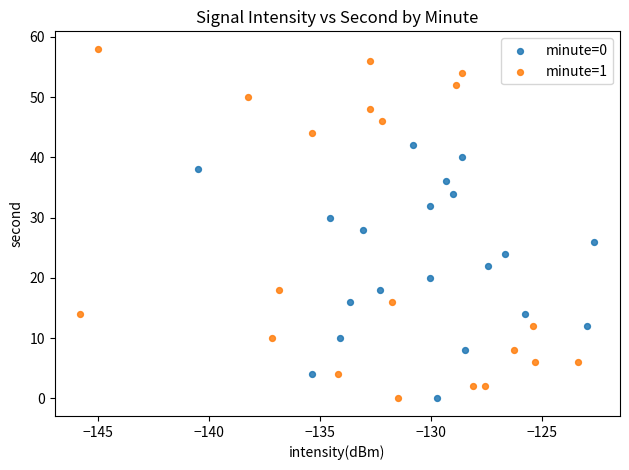

Which series has the largest Y range (max minus min)?

minute=1